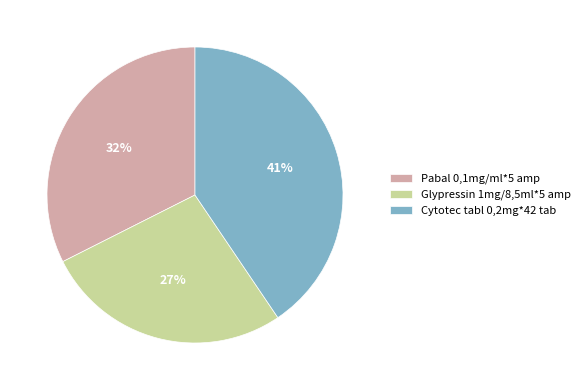

What is the smallest slice in the pie chart?

Glypressin 1mg/8,5ml*5 amp